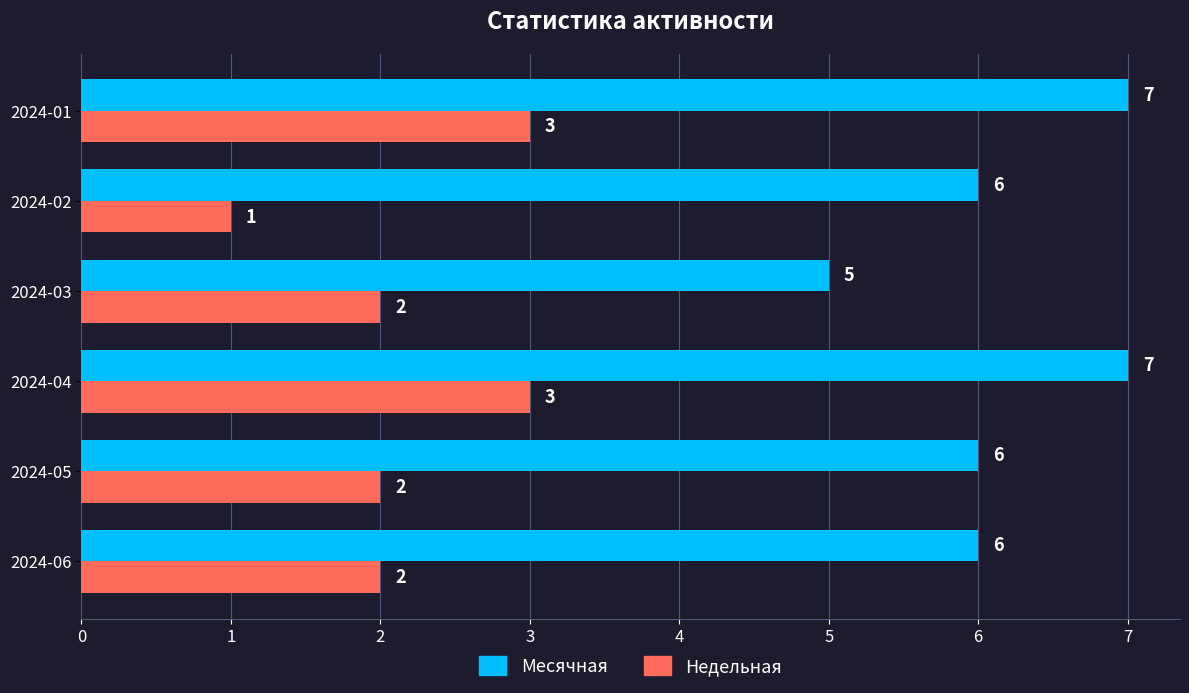

Which series has the largest total across all categories?

Месячная